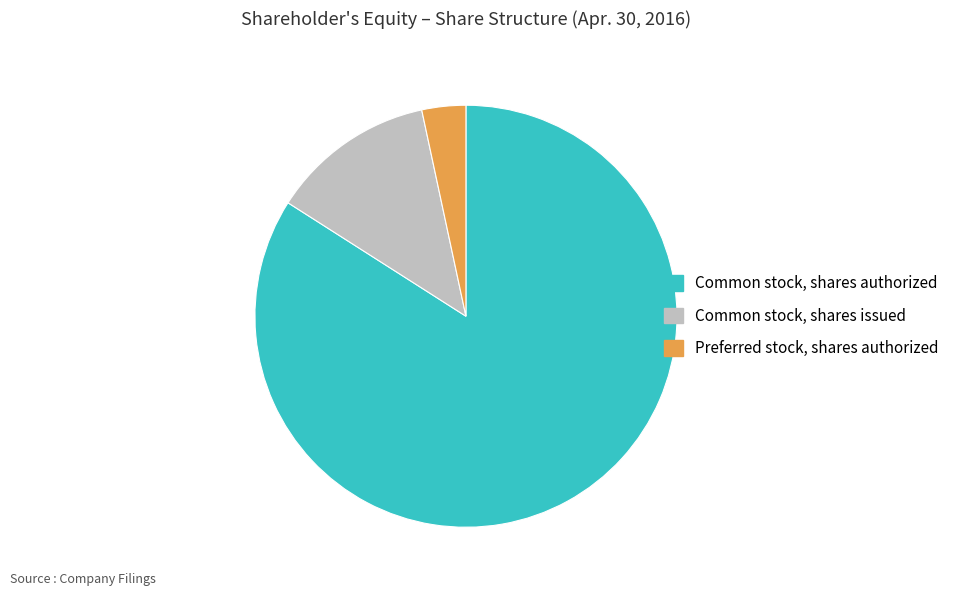

Does Common stock, shares issued account for over 50% of the chart?

No